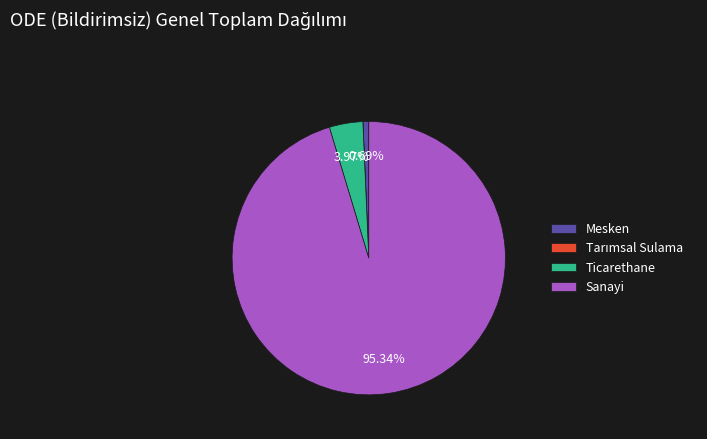

Which category has the biggest portion of the pie?

Sanayi